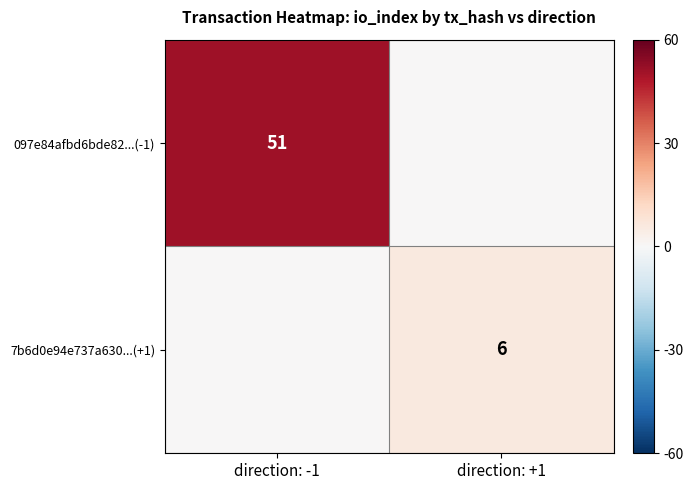

The 097e84afbd6bde82...(-1) series shows 51 at direction: -1. True or false?

True